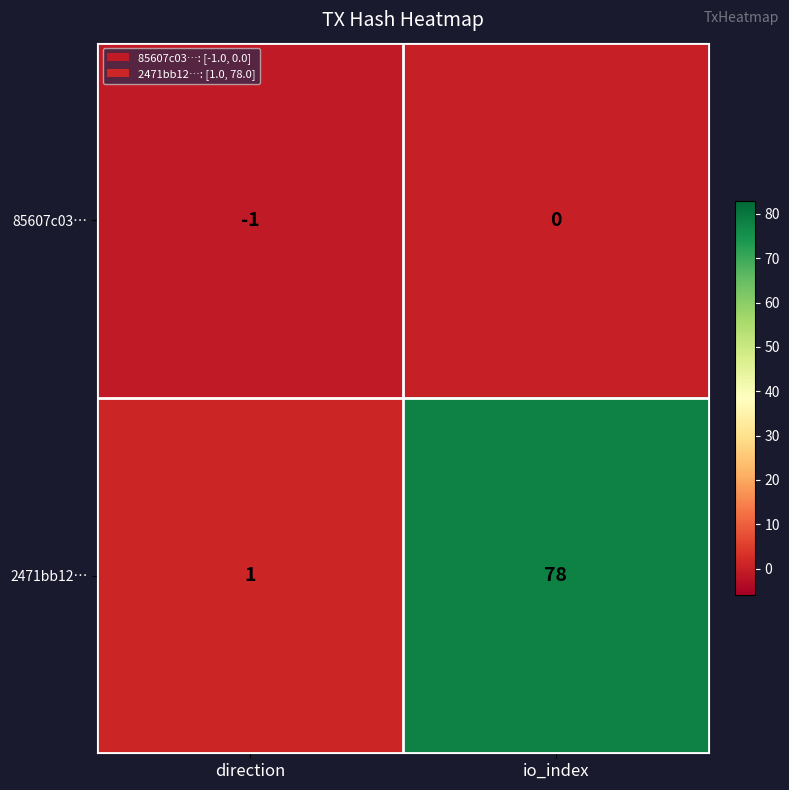

The 2471bb12… series shows 78 at io_index. True or false?

True